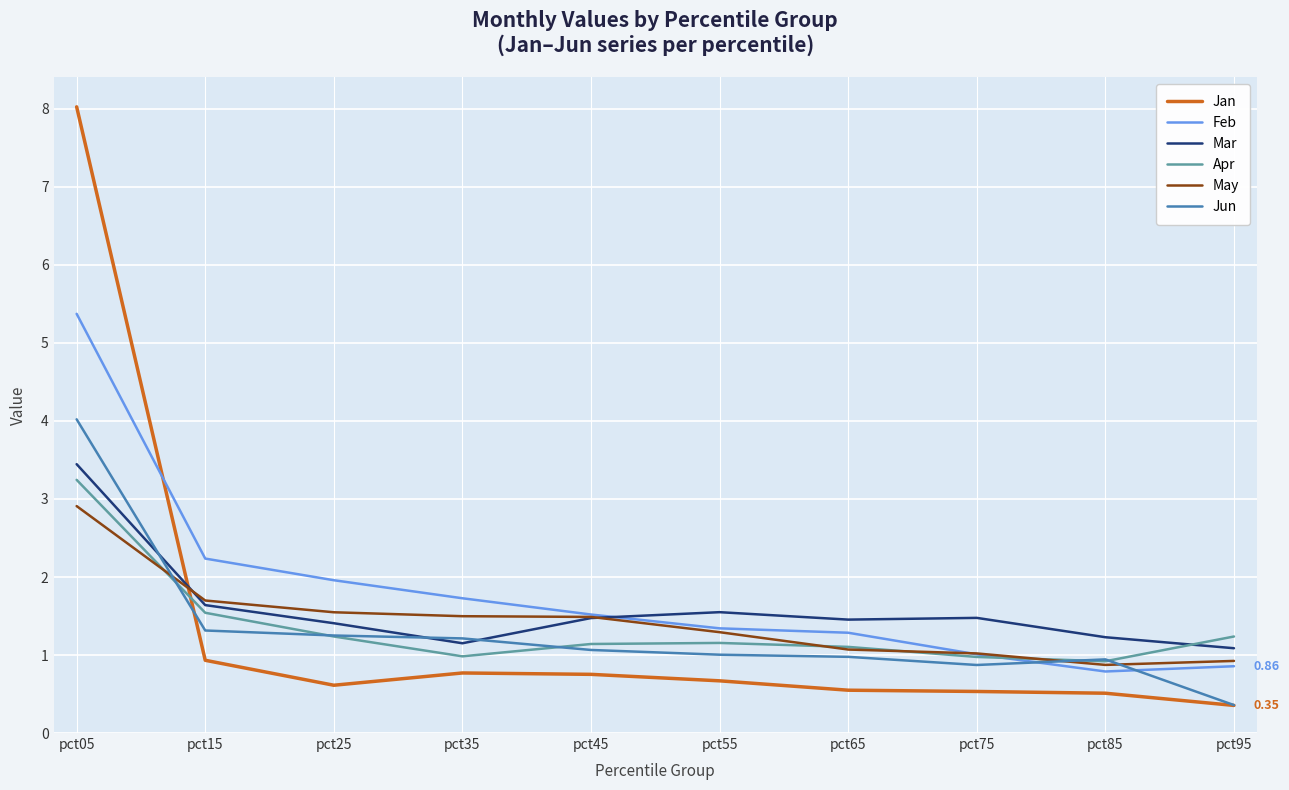

How many distinct data groups are displayed?

6